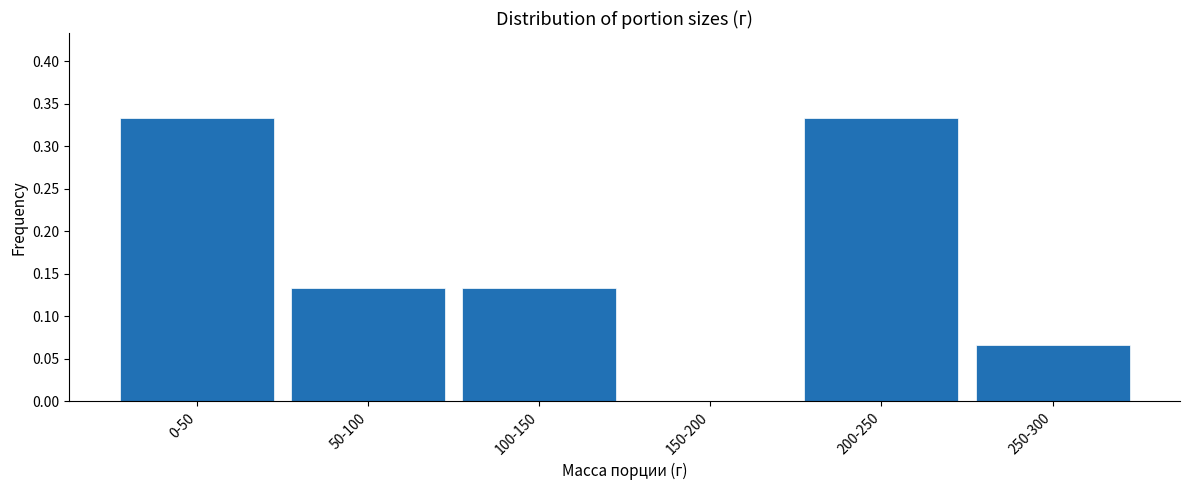

What is the change in value from 100-150 to 200-250?

+0.2